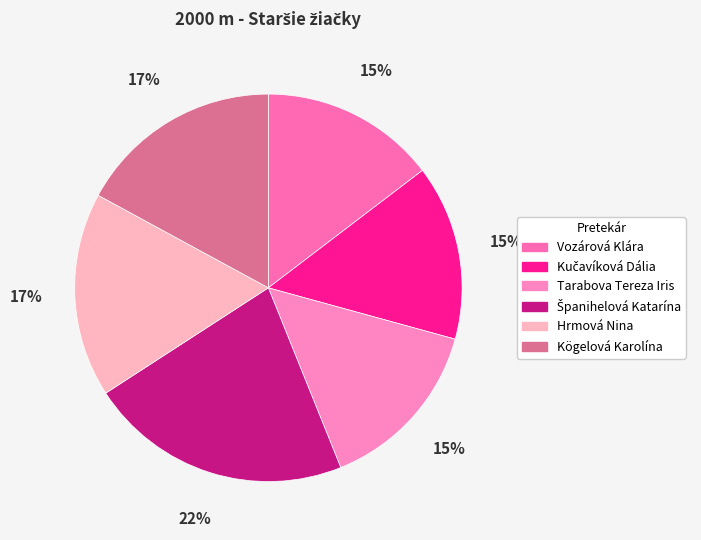

To the nearest percent, what is the combined percentage of Španihelová Katarína and Kučavíková Dália?

37%